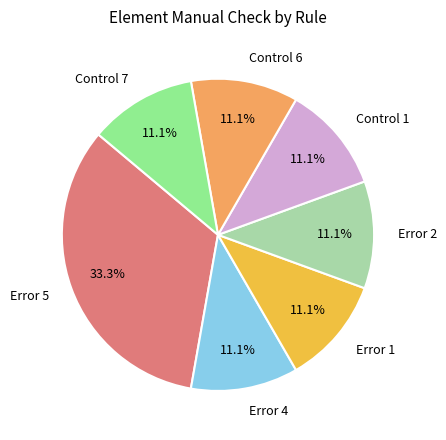

To the nearest percent, what percentage of the pie is Error 4?

11%